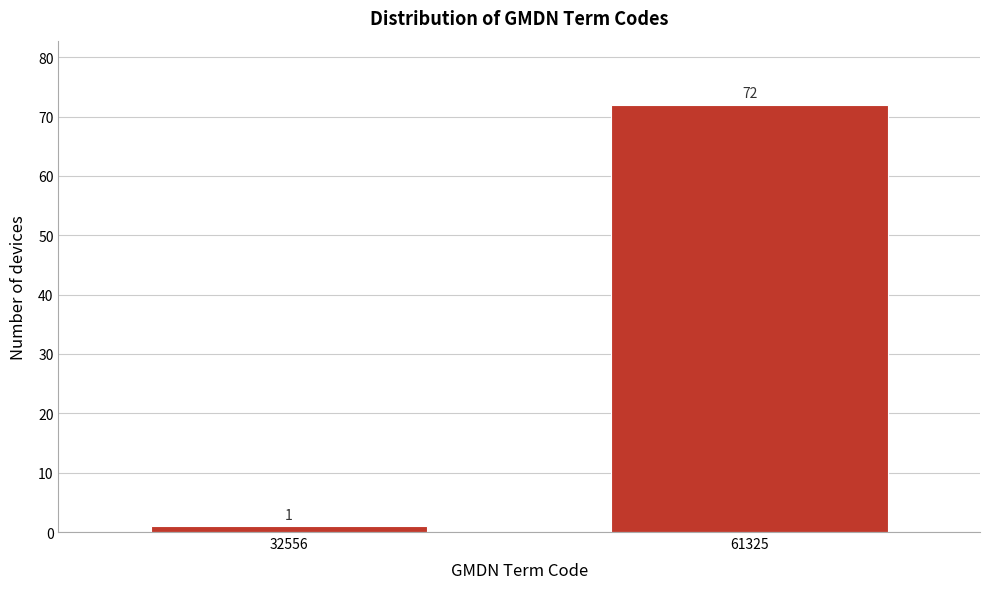

Reading left to right, list all the values displayed in this chart.

1	72